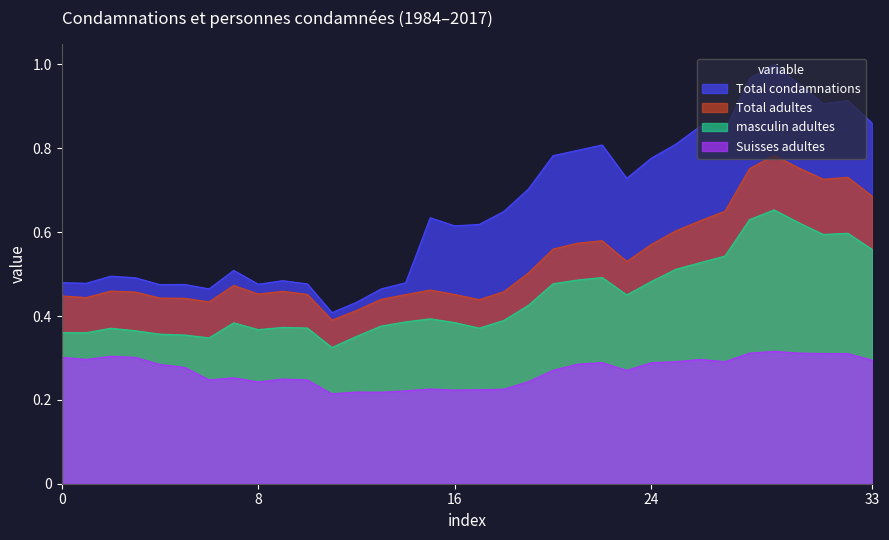

Where is the first local minimum for Total adultes?

1985